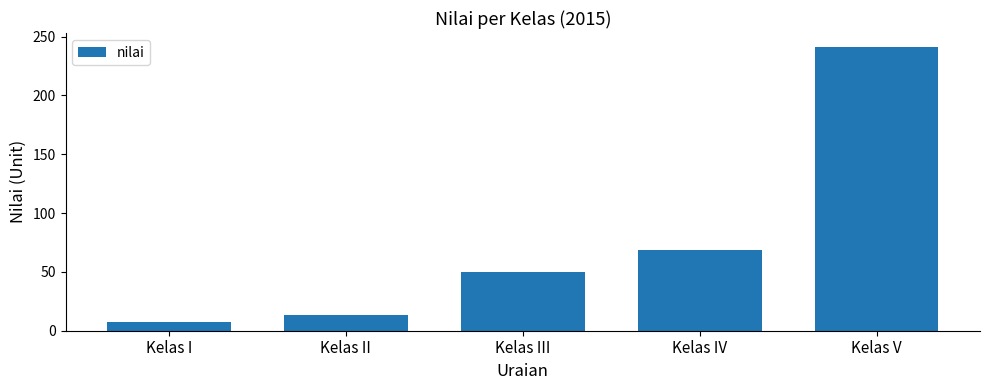

What is the average value?

76